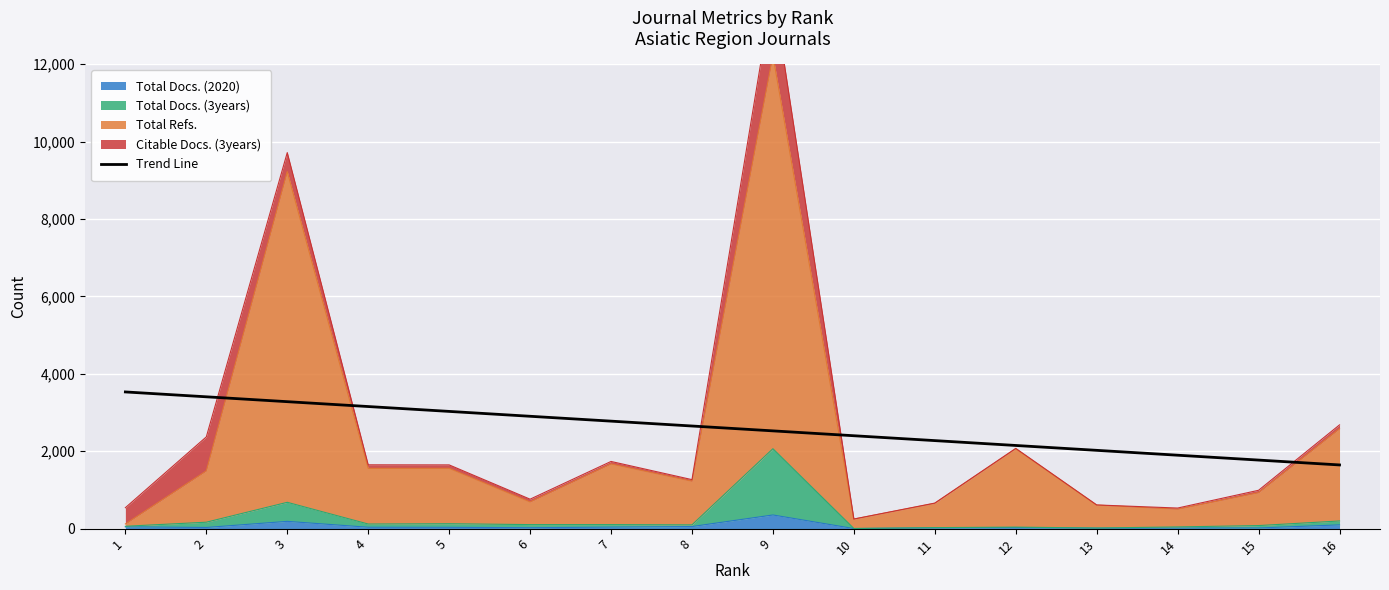

How many data points are less than 2651?

8